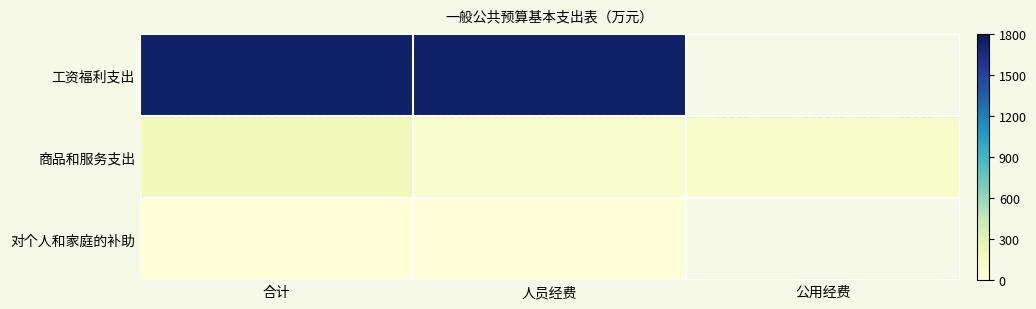

What is the difference between the second highest and minimum values in the 商品和服务支出 series?

18.4